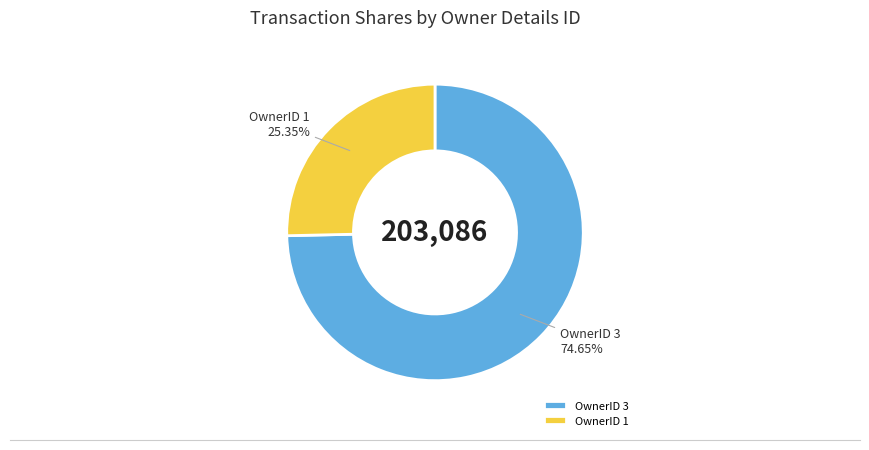

What is the ratio of the value at OwnerID 3 to the value at OwnerID 1?

2.9